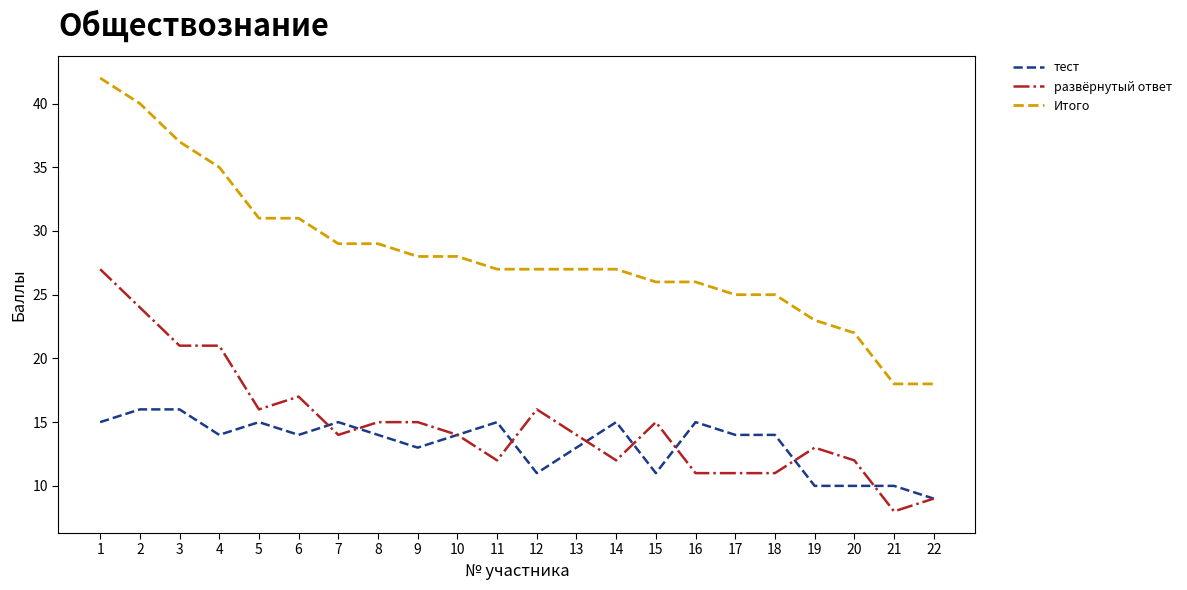

Reading left to right, what are all the values shown in this chart?

тест: 15	16	16	14	15	14	15	14	13	14	15	11	13	15	11	15	14	14	10	10	10	9
развёрнутый ответ: 27	24	21	21	16	17	14	15	15	14	12	16	14	12	15	11	11	11	13	12	8	9
Итого: 42	40	37	35	31	31	29	29	28	28	27	27	27	27	26	26	25	25	23	22	18	18